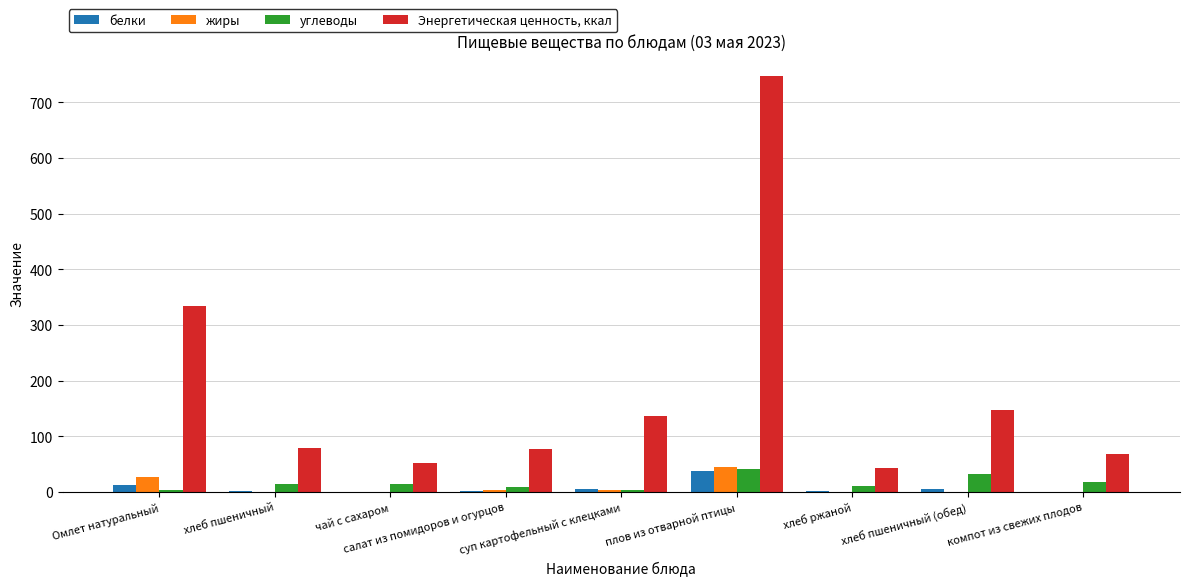

Between салат из помидоров и огурцов and хлеб пшеничный (обед), which series saw the biggest shift?

Энергетическая ценность, ккал